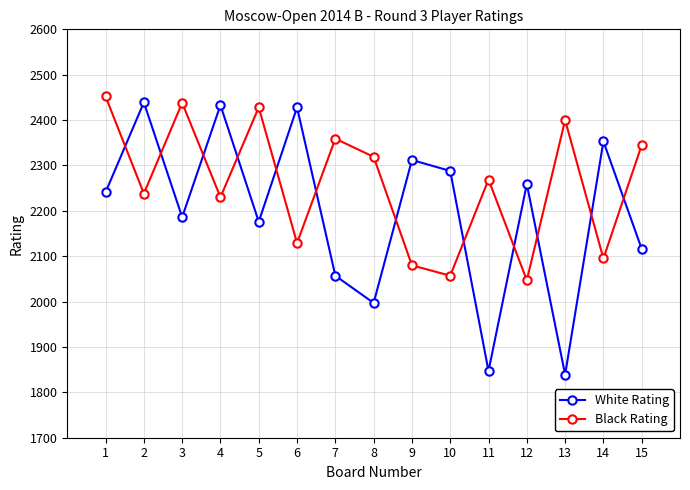

Reading left to right, list all the values displayed in this chart.

White Rating: 1=2241	2=2439	3=2186	4=2433	5=2176	6=2428	7=2057	8=1997	9=2312	10=2288	11=1847	12=2259	13=1839	14=2353	15=2116
Black Rating: 1=2452	2=2238	3=2438	4=2230	5=2428	6=2129	7=2359	8=2319	9=2080	10=2057	11=2269	12=2047	13=2400	14=2095	15=2345